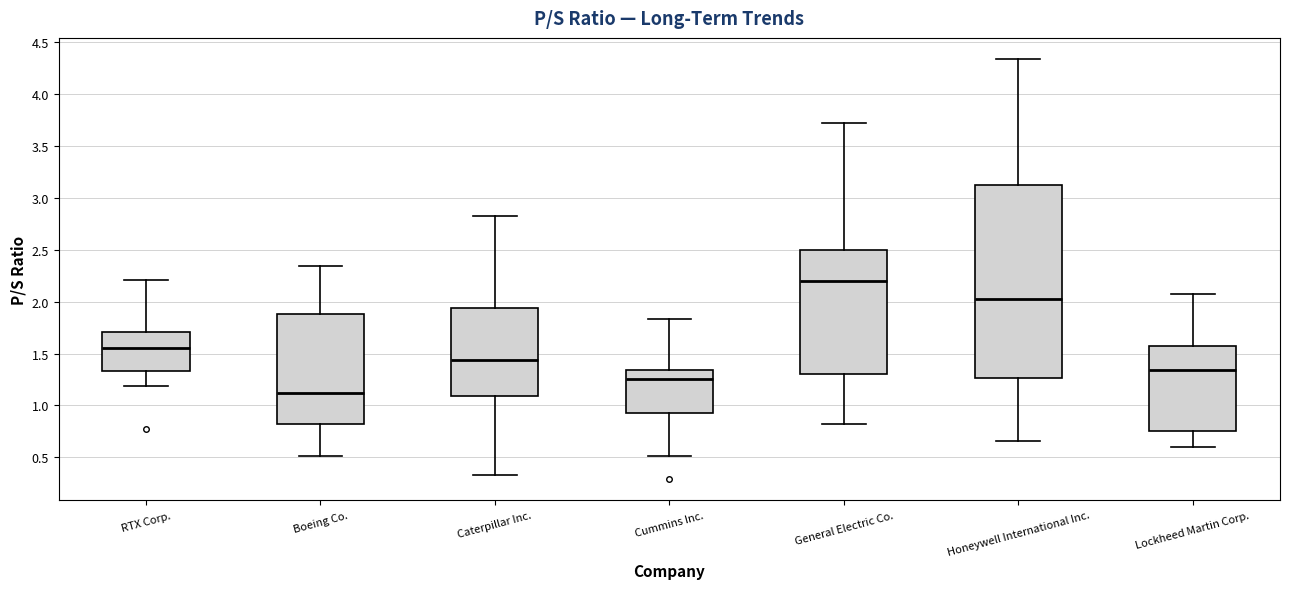

Which box's median line is the highest?

General Electric Co.